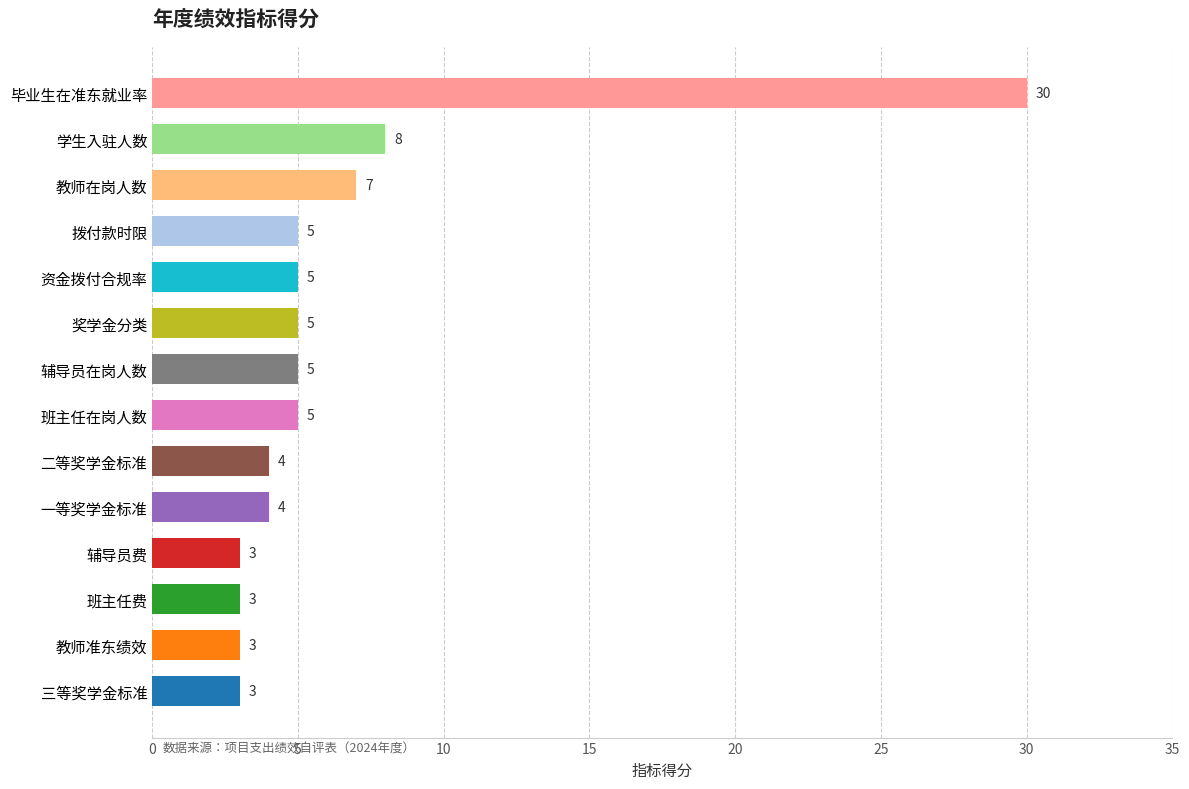

What is the difference between the second highest and second lowest values?

5